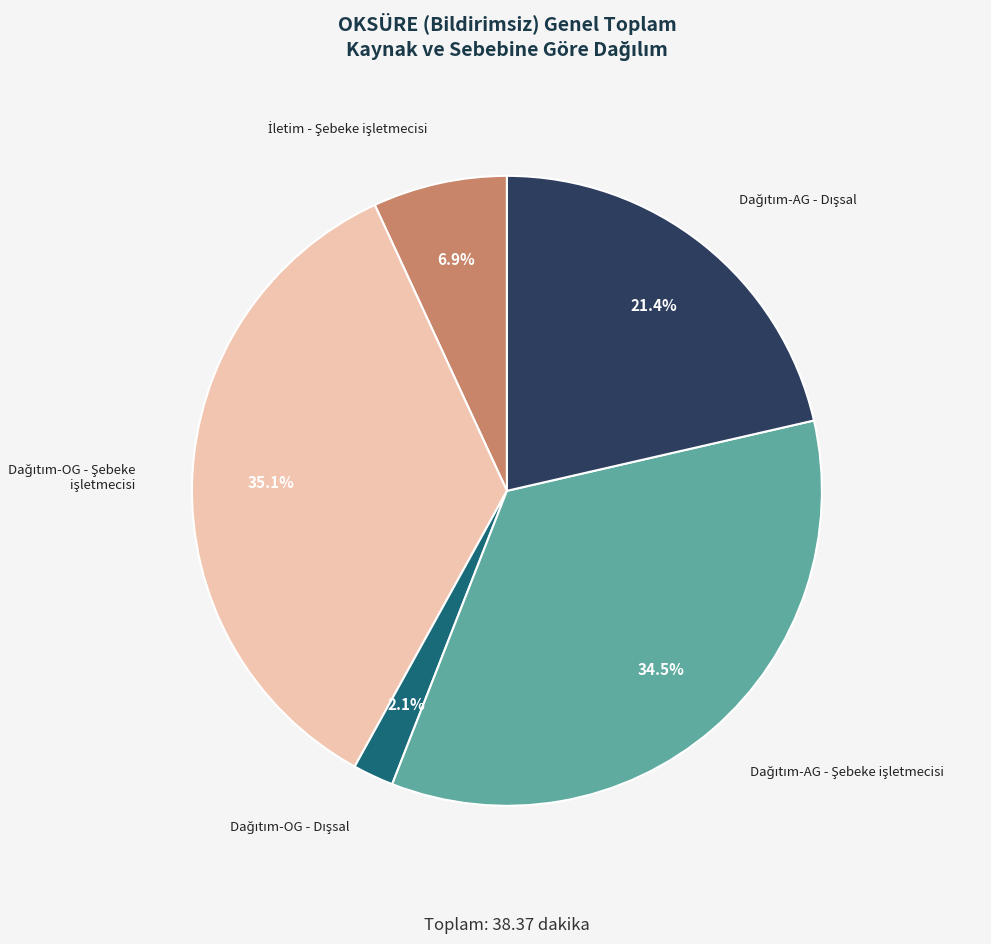

Is there any slice that represents more than half of the pie?

No